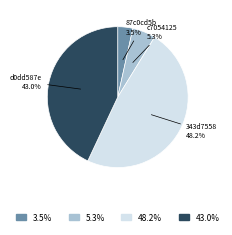

Does any single category account for the majority?

No